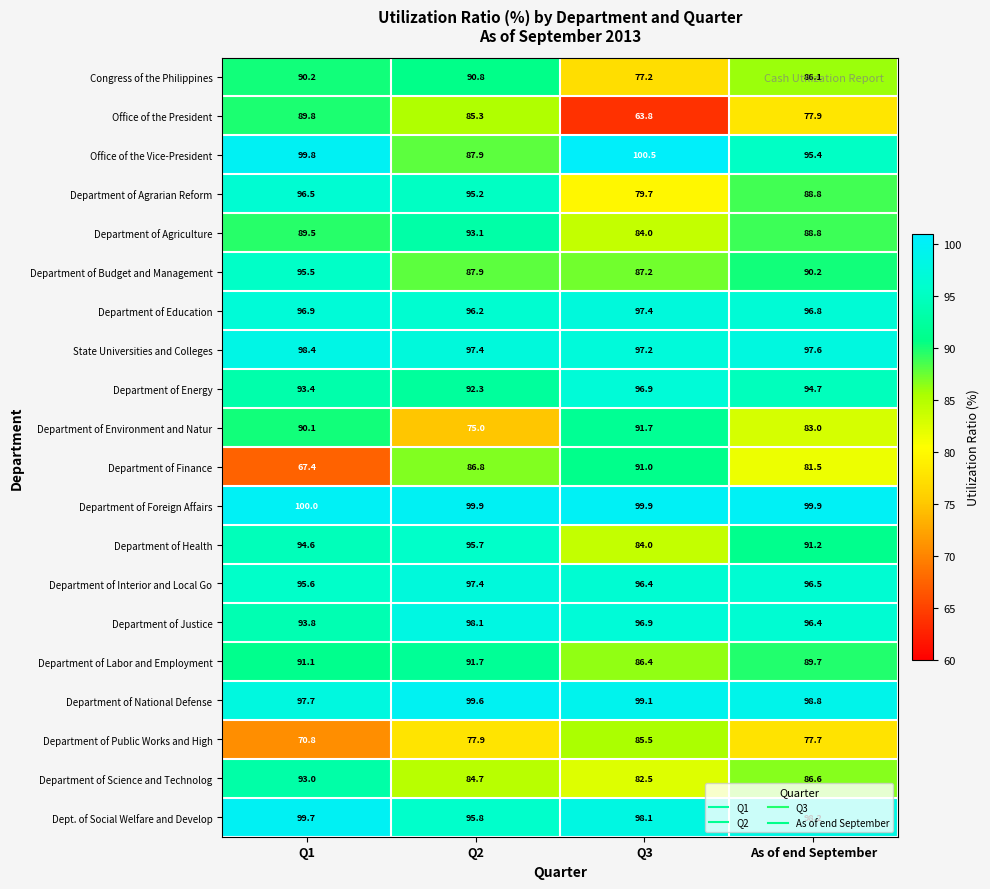

What is the difference between the maximum and minimum values in the Department of Public Works and High series?

14.7